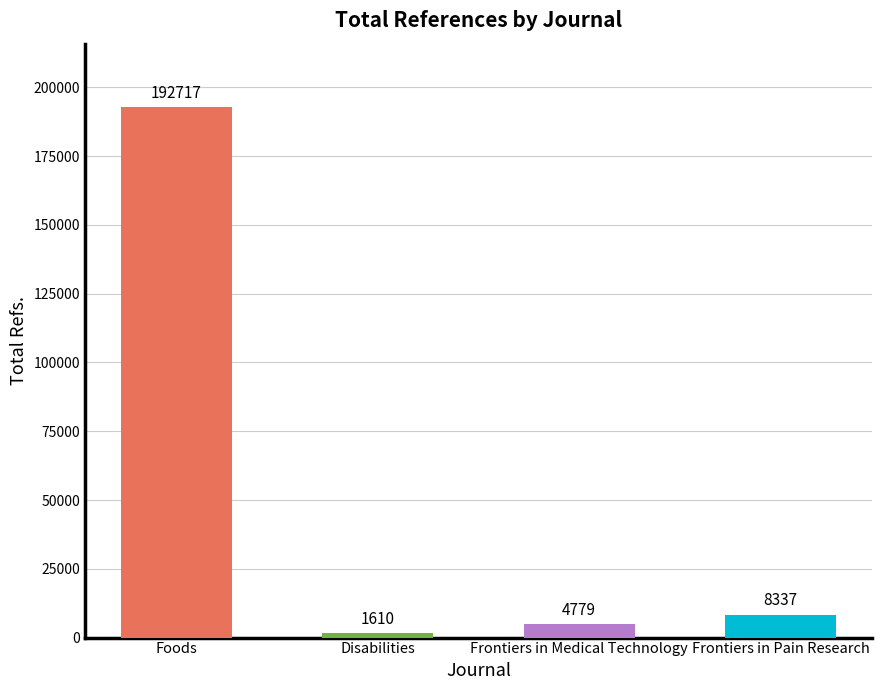

What is the minimum value shown in the chart?

1610